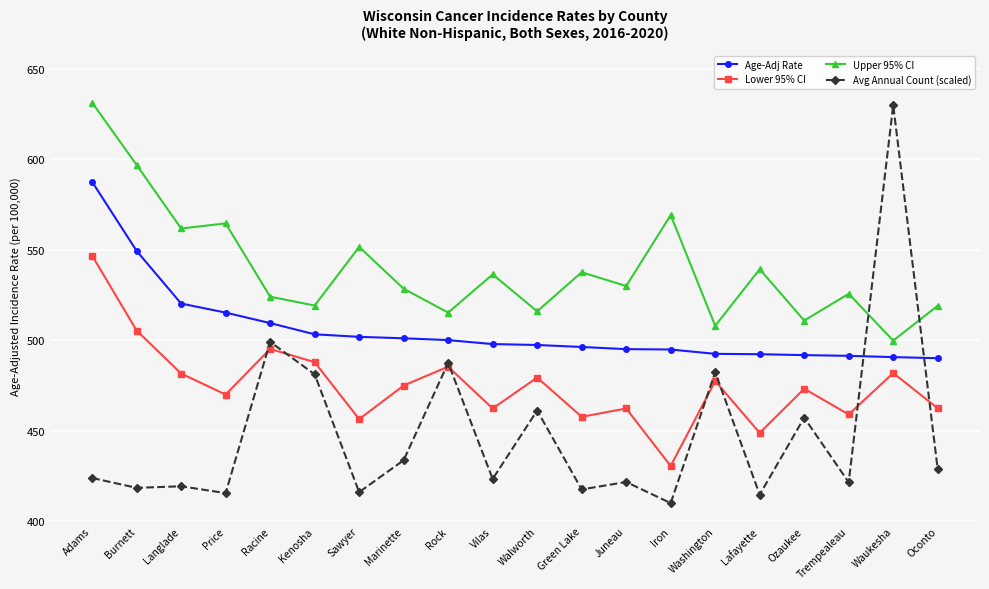

What is the total value across all series at Kenosha?

1991.6